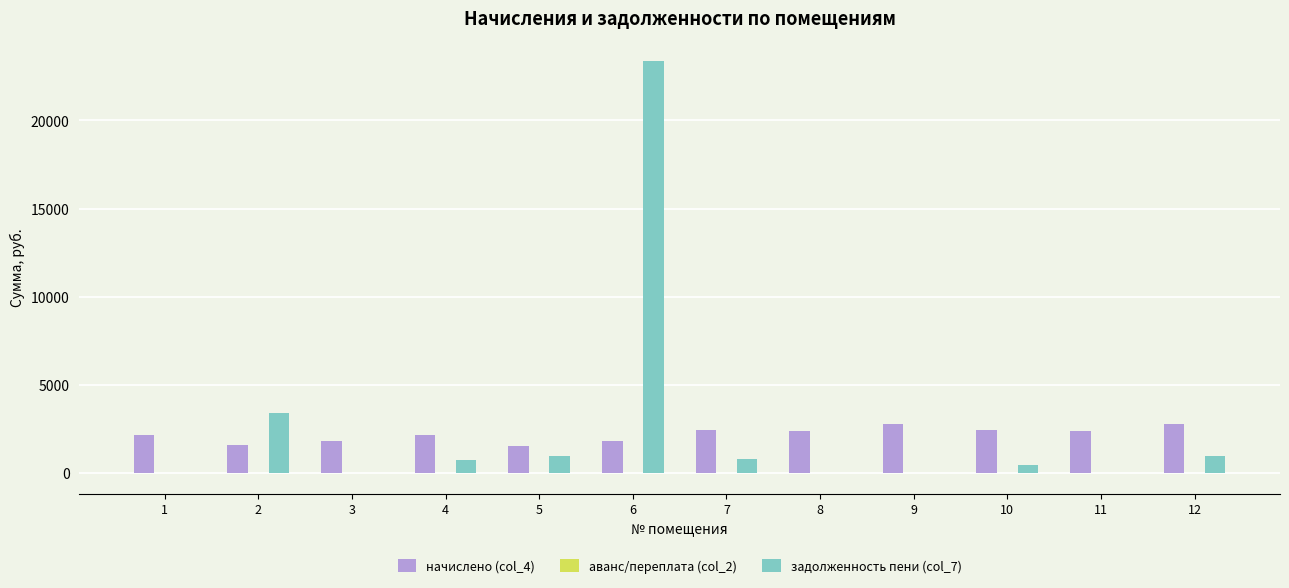

What is the highest value of the начислено (col_4) series?

2771.5